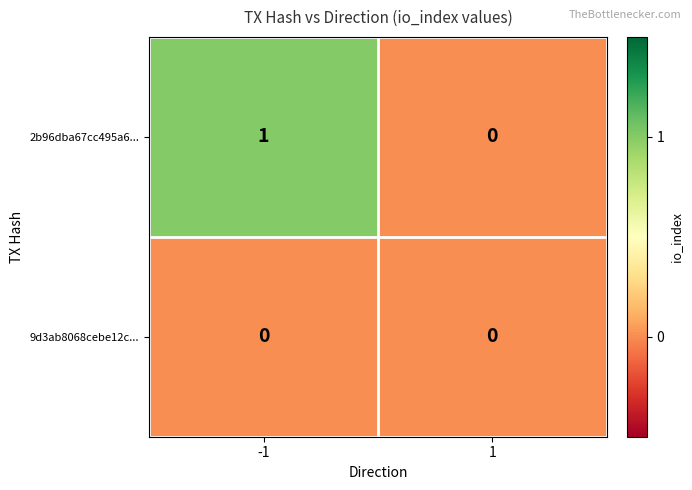

Is it true that 2b96dba67cc495a6... equals 1 at 1?

False